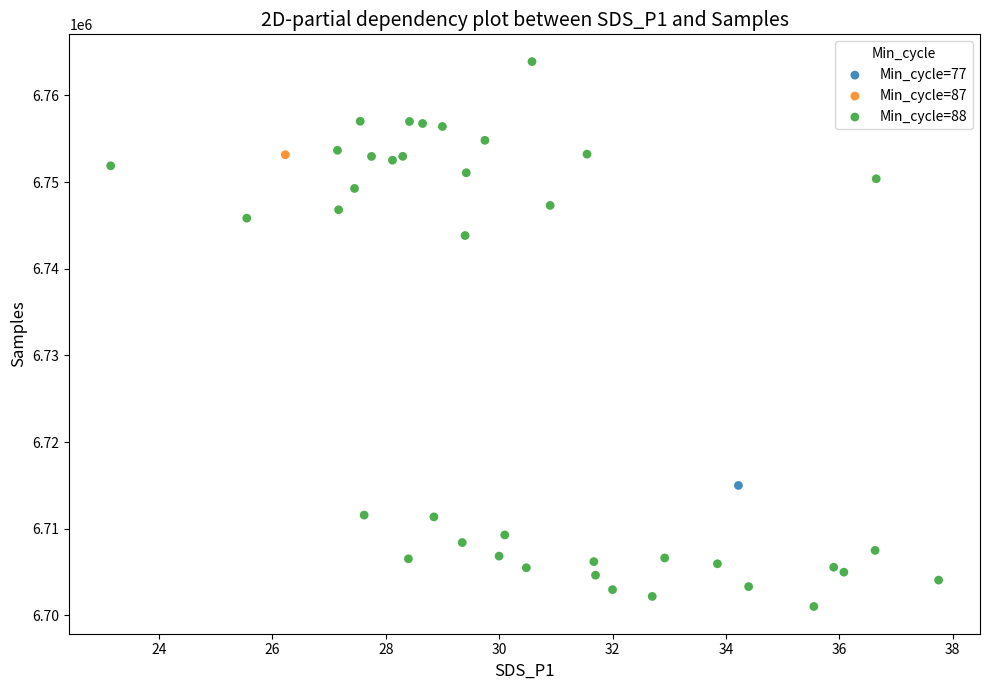

What are all the series names shown in the legend?

Min_cycle=77, Min_cycle=87, Min_cycle=88